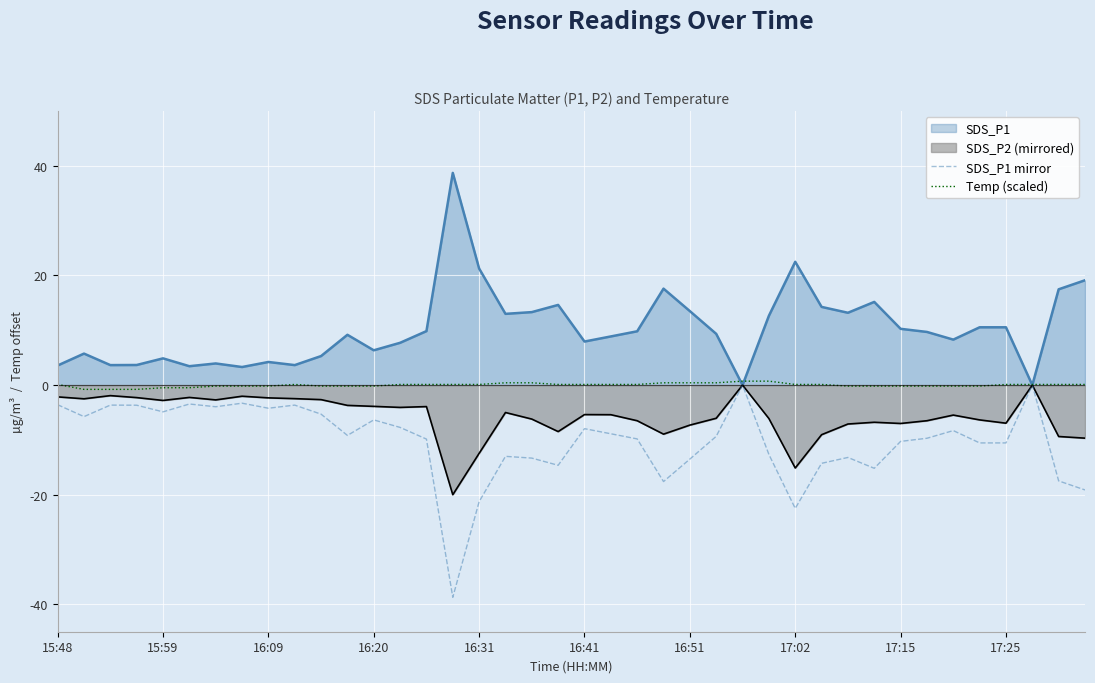

What are all the series names shown in the legend?

SDS_P1, SDS_P2 (mirrored), SDS_P1 mirror, Temp (scaled)